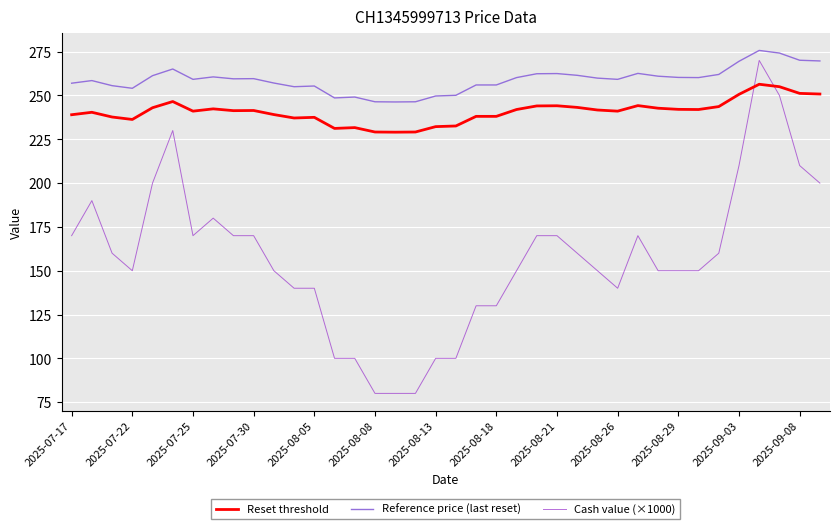

Which series ends up on top after the final intersection of Reset threshold and Cash value (×1000)?

Reset threshold